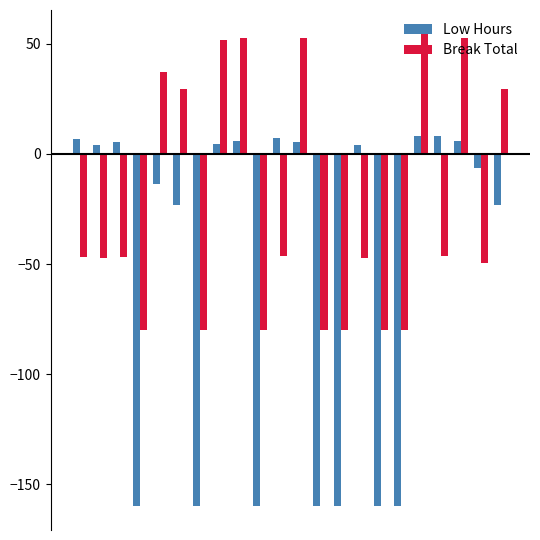

What is the difference between the maximum and minimum values in the Break Total series?

134.6